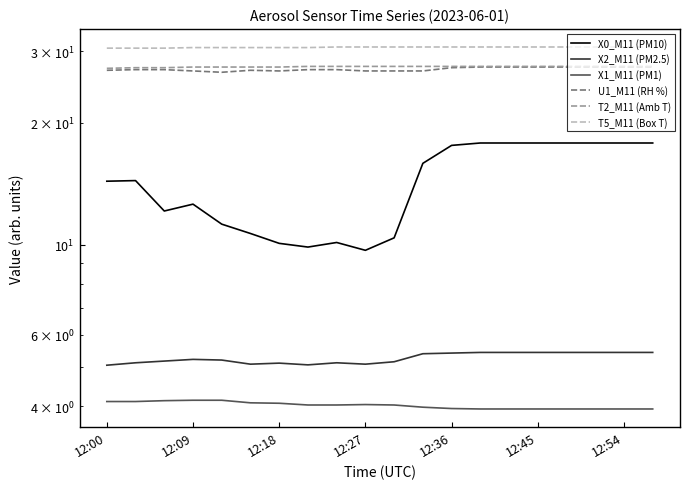

True or false: X1_M11 (PM1) and X0_M11 (PM10) cross at least once.

False